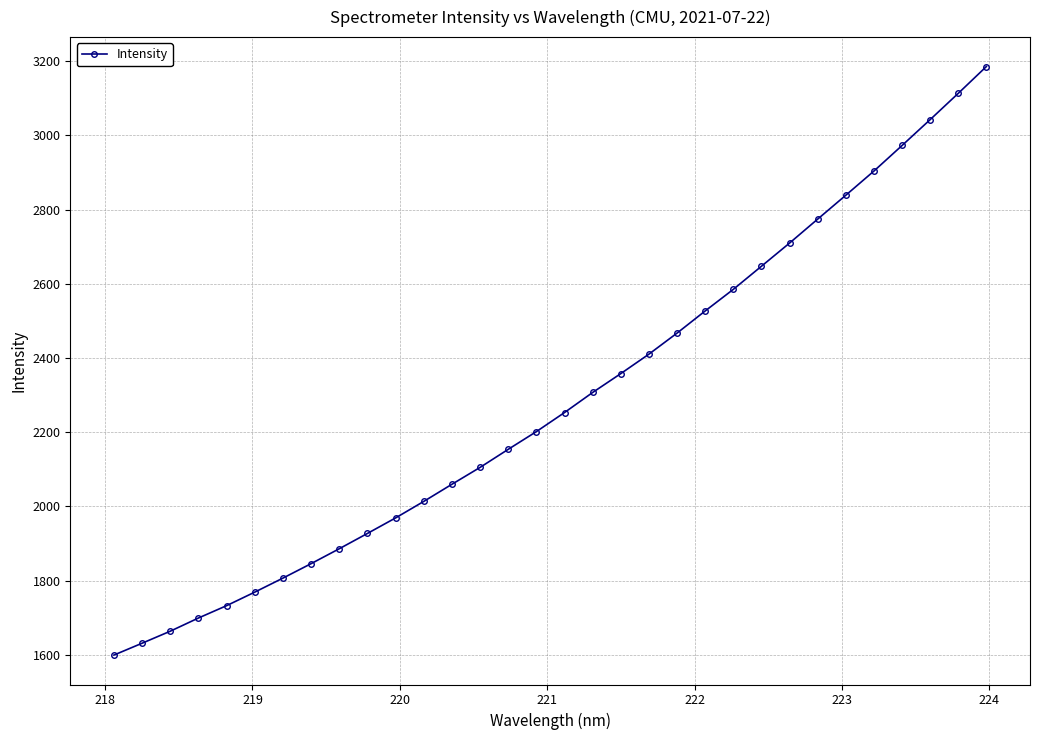

What is the value of the 18th point from the left?

2307.0